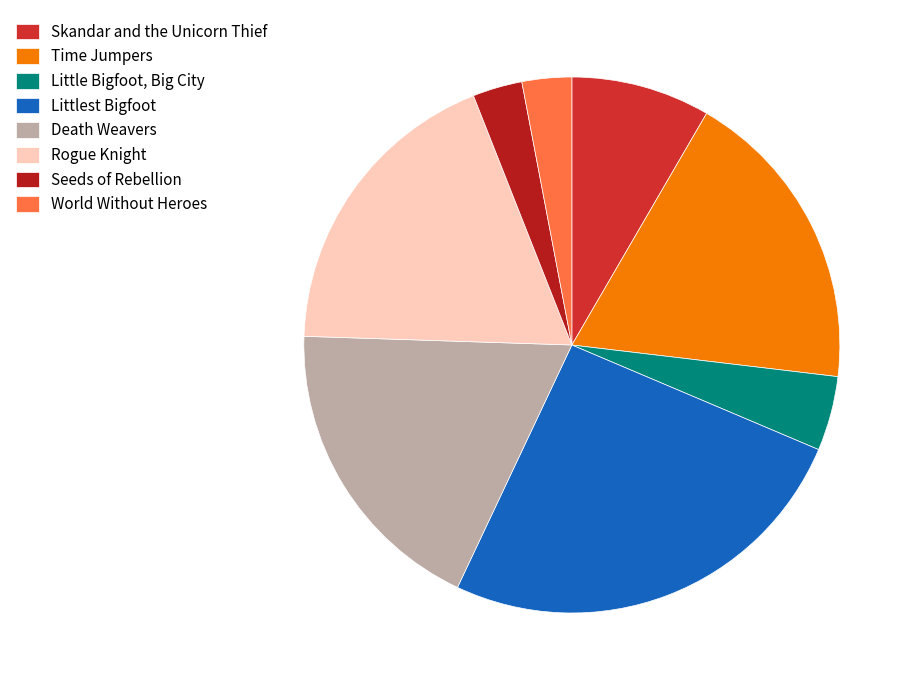

To the nearest percent, what percentage of the pie is Littlest Bigfoot?

26%